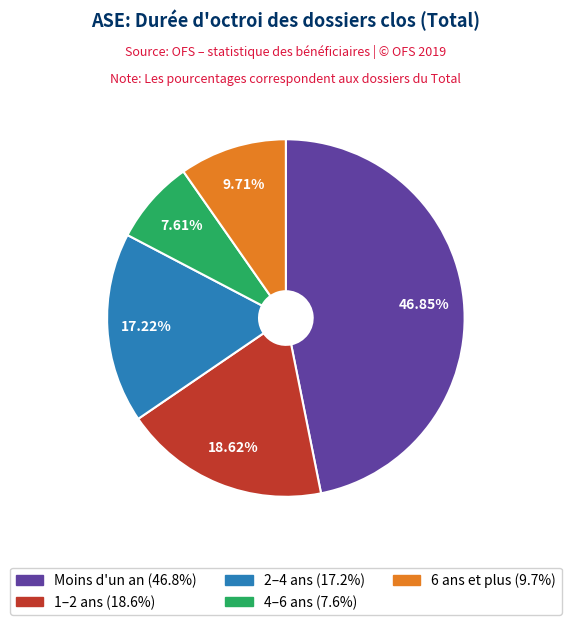

Is the sum of 1–2 ans and 4–6 ans greater than half?

No